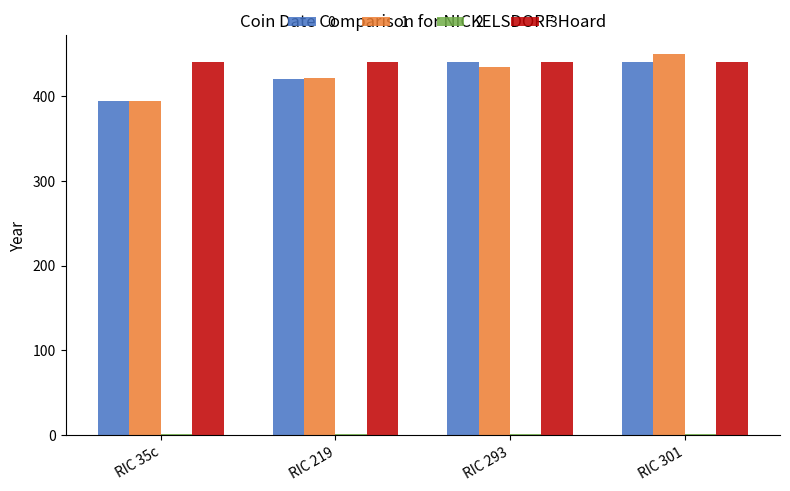

The value of 1 at RIC 301 is 450. True or false?

True